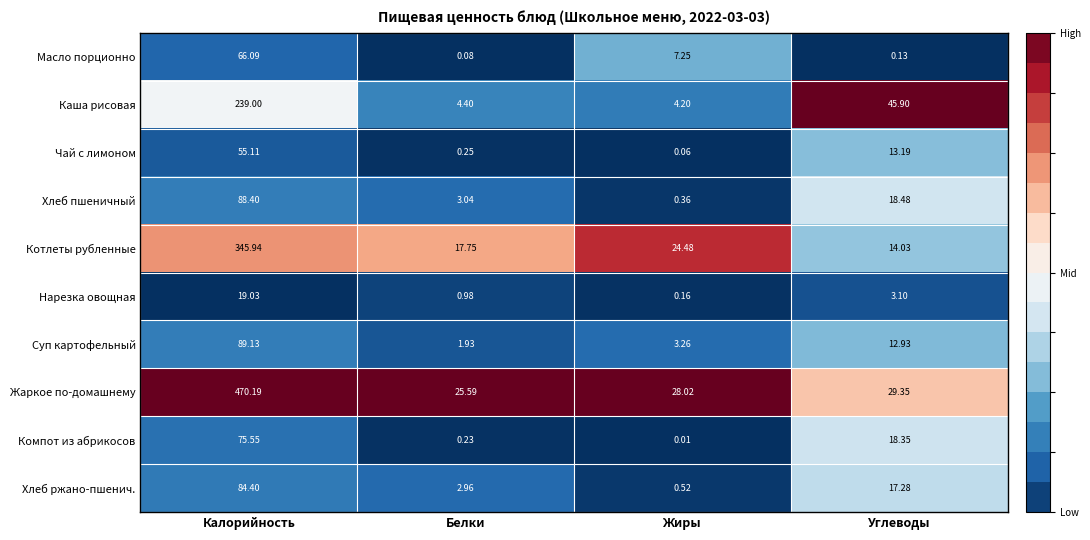

Rank the series by their maximum value, from highest to lowest.

Жаркое по-домашнему, Котлеты рубленные, Каша рисовая, Суп картофельный, Хлеб пшеничный, Хлеб ржано-пшенич., Компот из абрикосов, Масло порционно, Чай с лимоном, Нарезка овощная